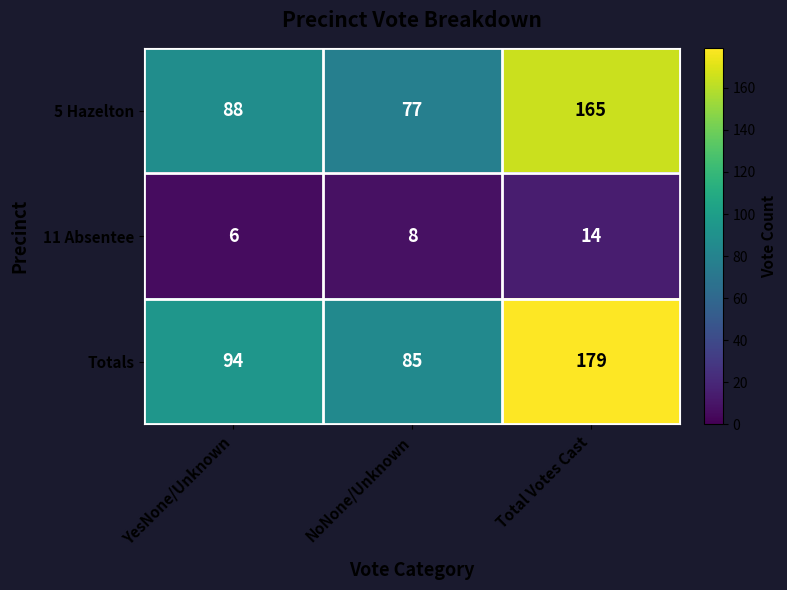

Which series changed the most between NoNone/Unknown and Total Votes Cast?

Totals